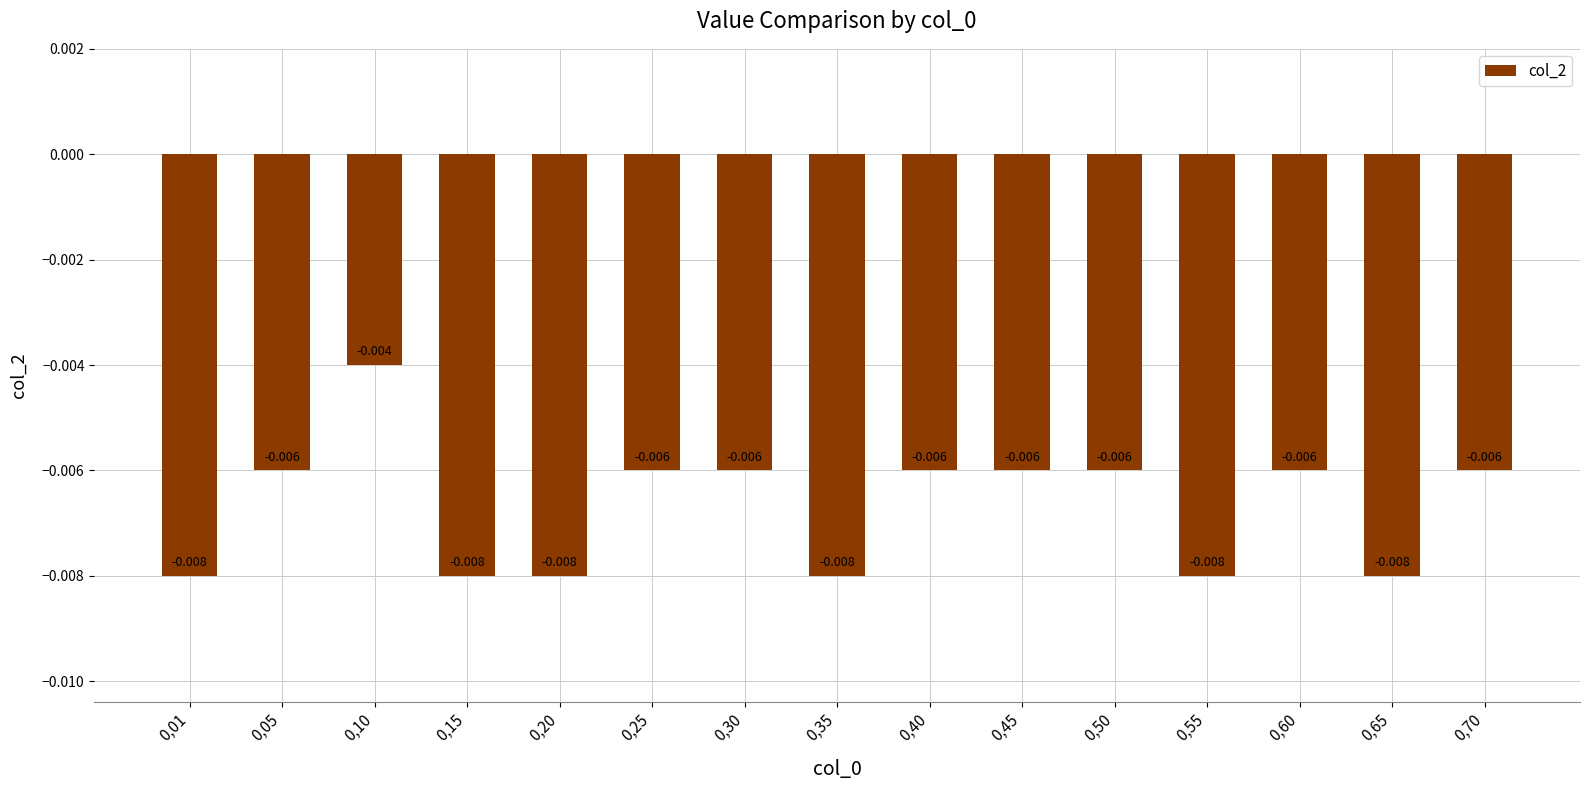

How many series are shown in this chart?

1